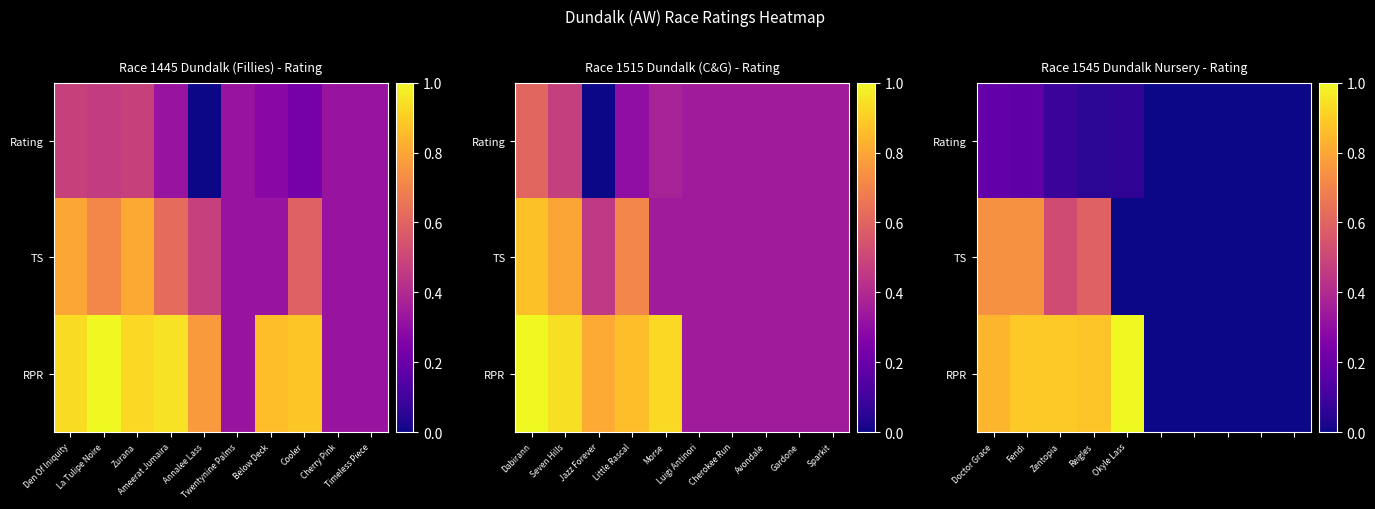

Which series has the widest spread of values?

RPR